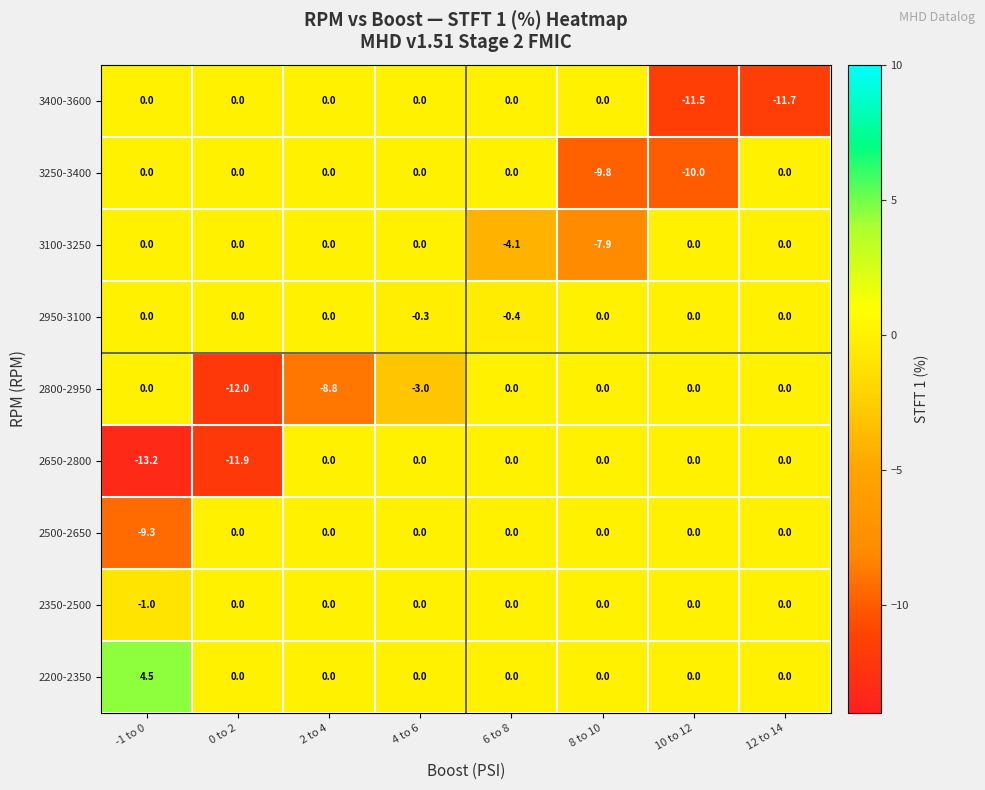

What is the greatest value displayed?

4.5